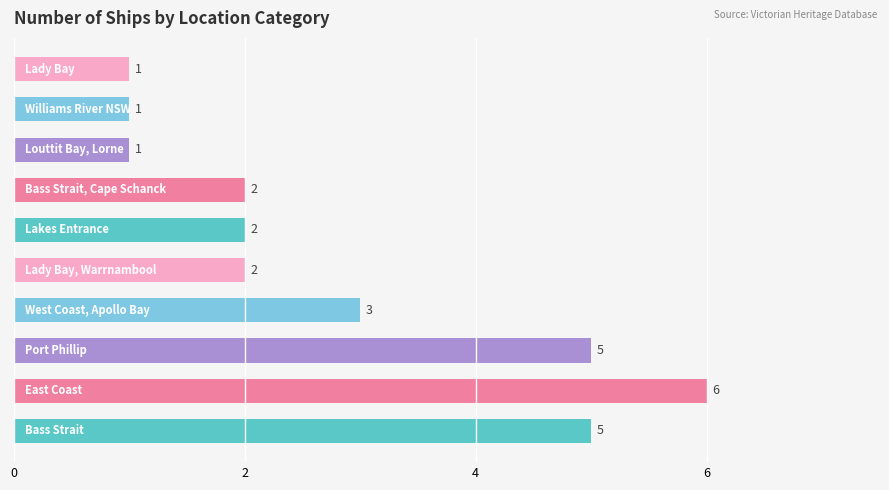

What is the sum of all values?

28